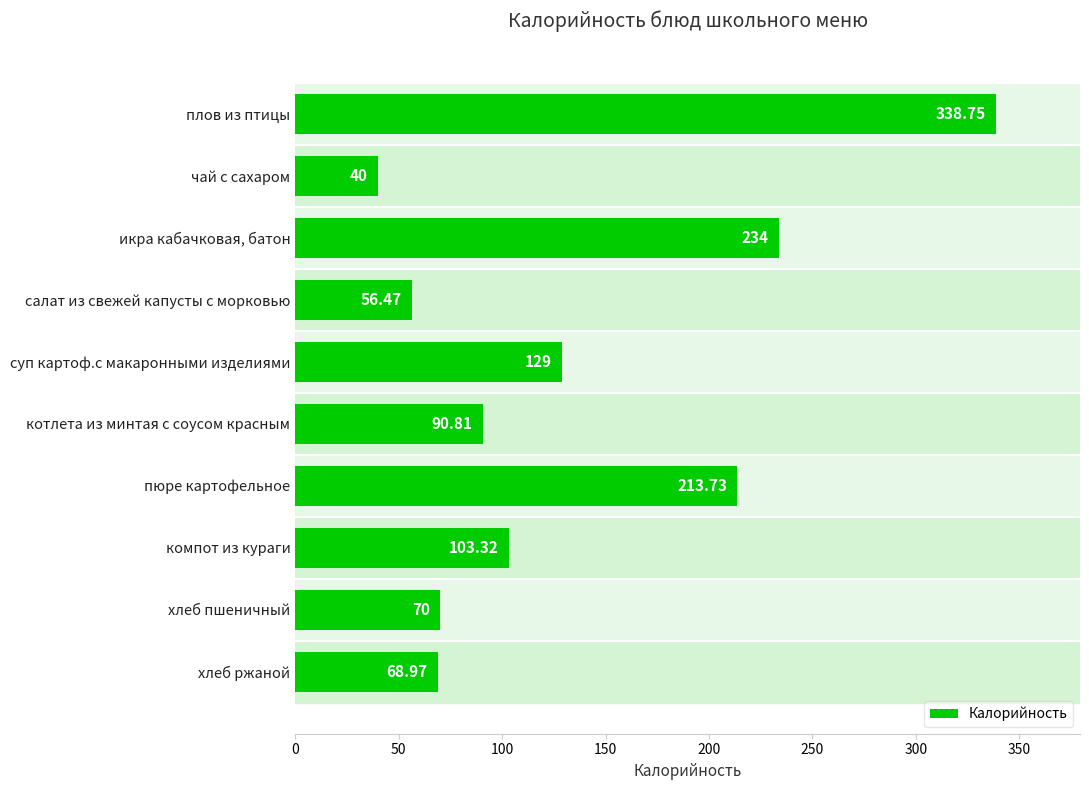

List the labels in order of value, smallest first.

чай с сахаром, салат из свежей капусты с морковью, хлеб ржаной, хлеб пшеничный, котлета из минтая с соусом красным, компот из кураги, суп картоф.с макаронными изделиями, пюре картофельное, икра кабачковая, батон, плов из птицы